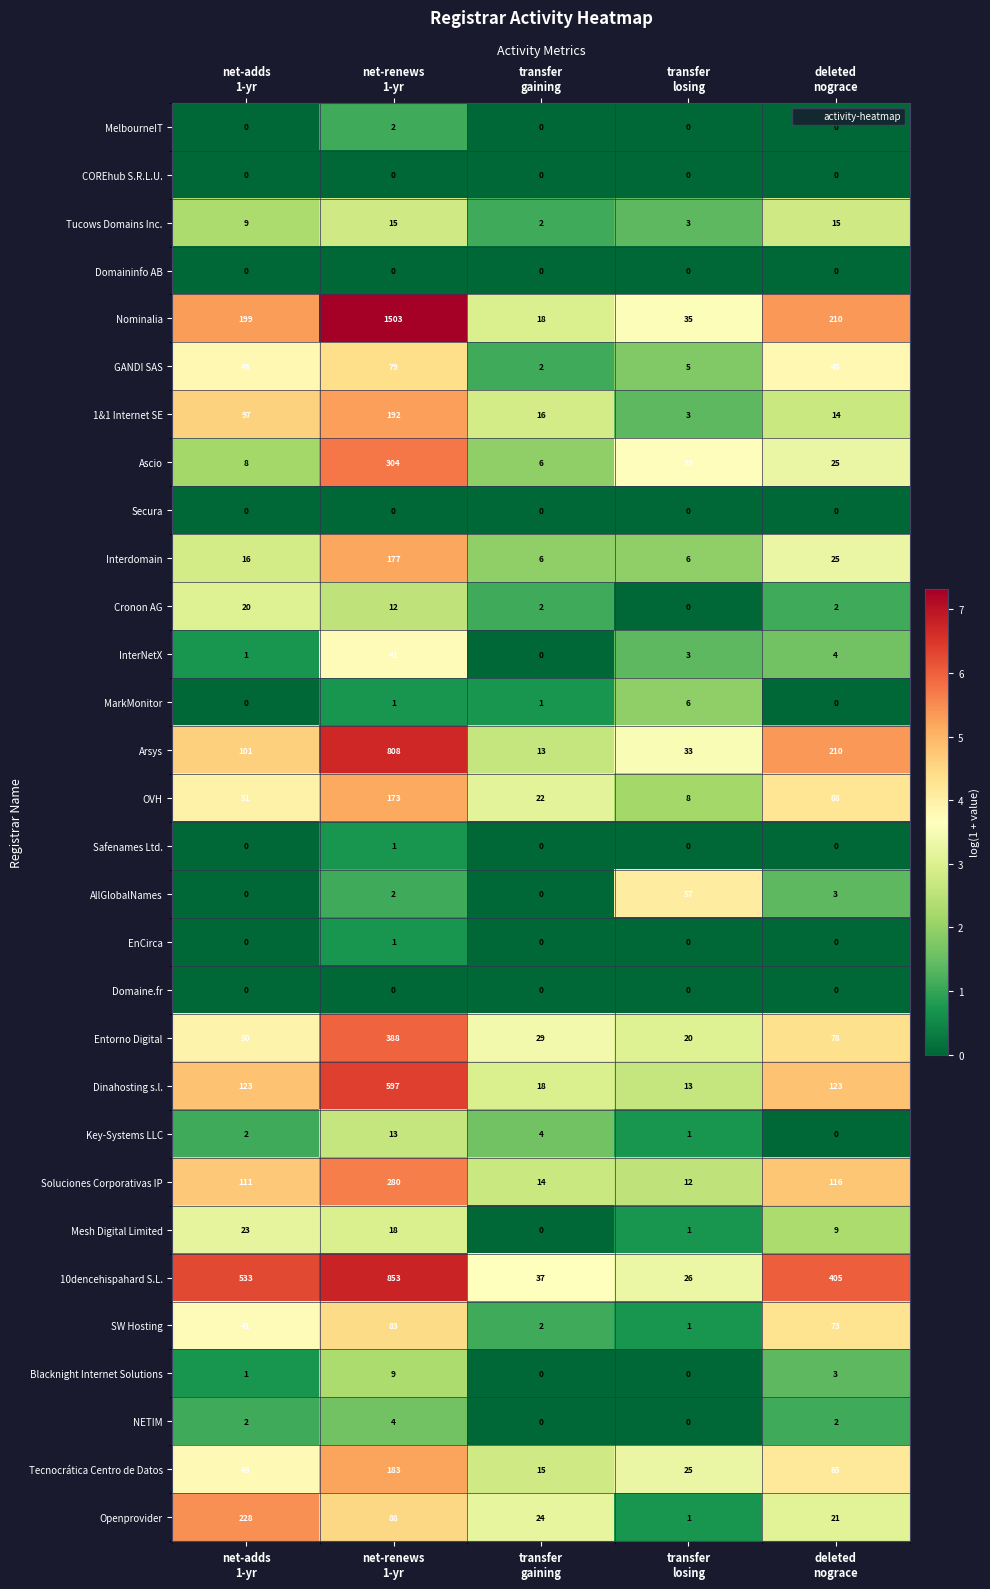

Which series has the largest range (max minus min)?

Nominalia